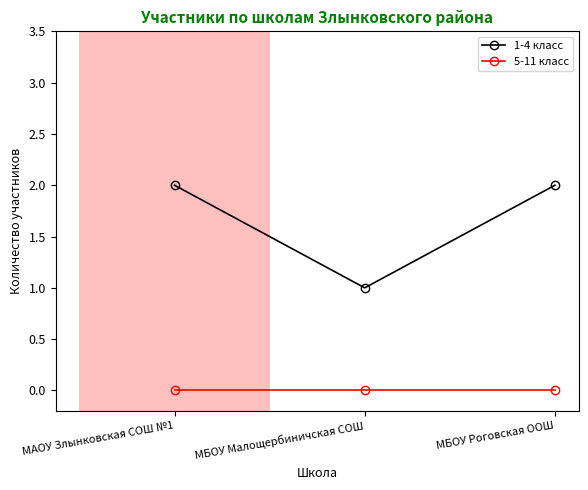

Which series has the largest total across all categories?

1-4 класс